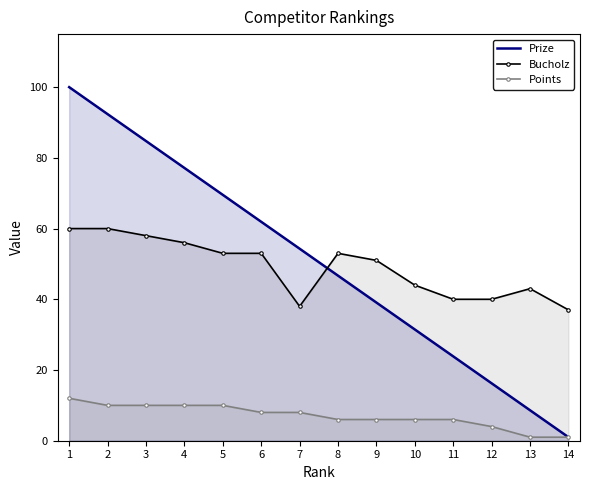

Is the value of Bucholz at 8 greater than the value of Points at 4?

Yes